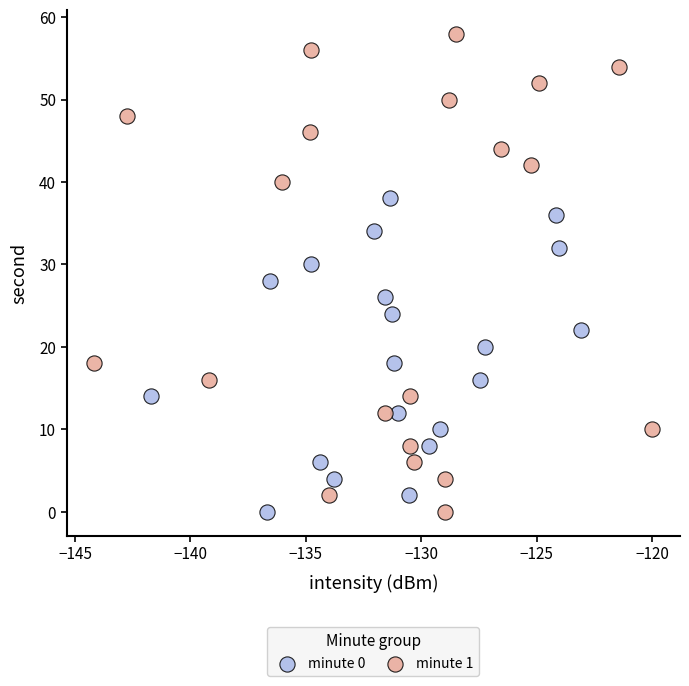

Which series reaches the maximum Y coordinate?

minute 1